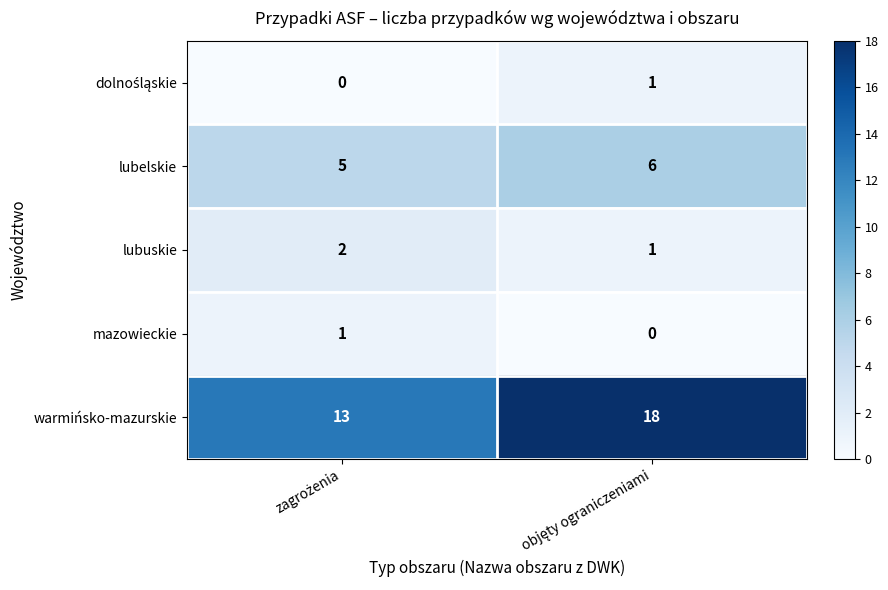

Count the number of data series in this chart.

5